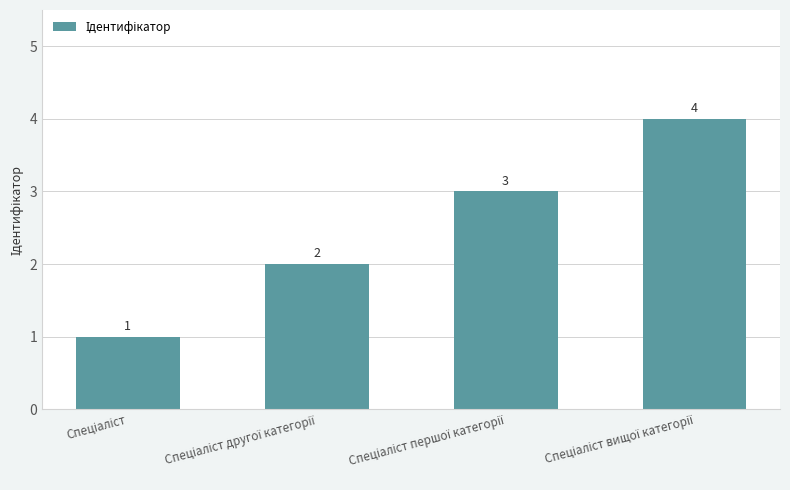

What is the minimum value shown in the chart?

1